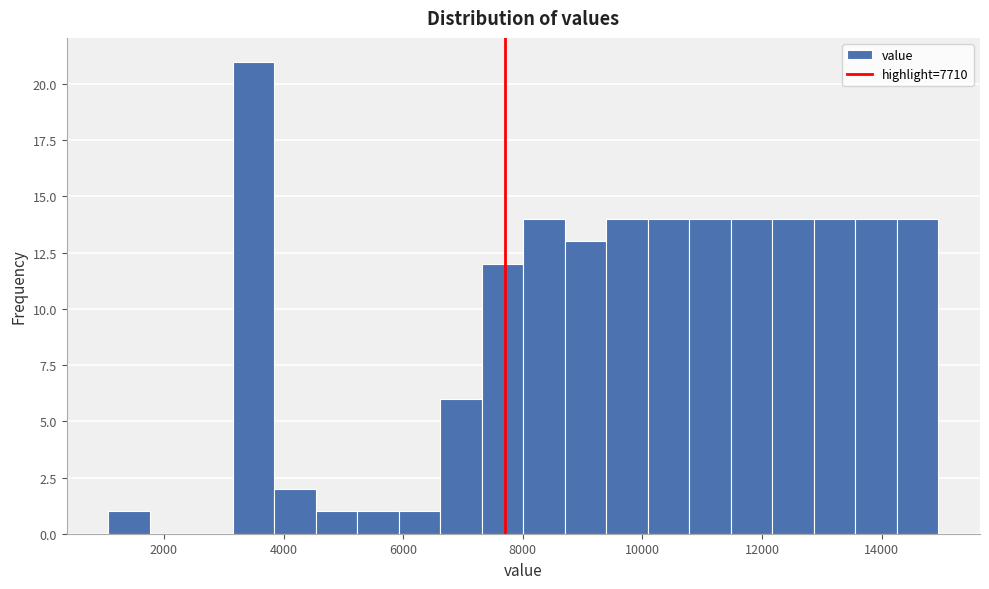

Around what value on the x-axis is the tallest bar? Give the approximate position of its centre, as read against the axis.

3400